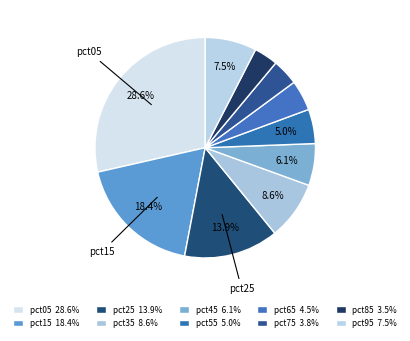

How many slices are in this pie chart?

10